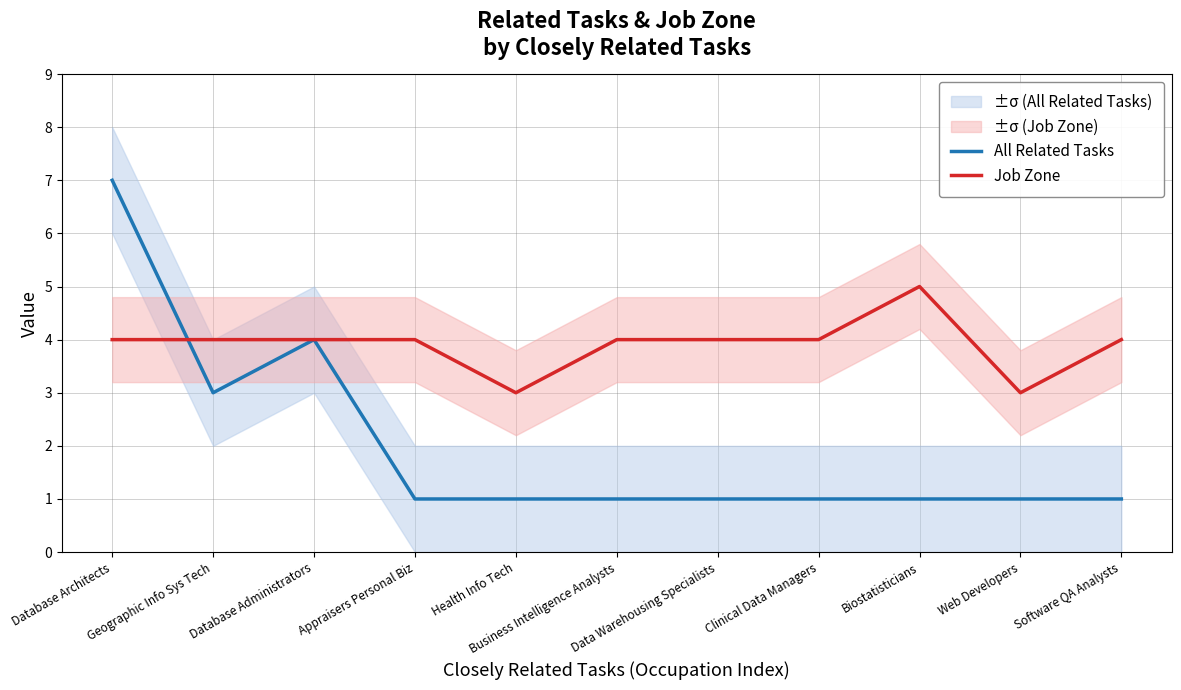

What is the smallest value displayed?

1